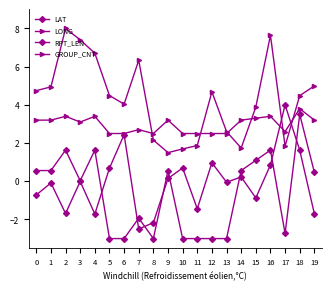

At 0, list the series in order from smallest to largest.

LAT, RPT_LEN, GROUP_CNT, LONG